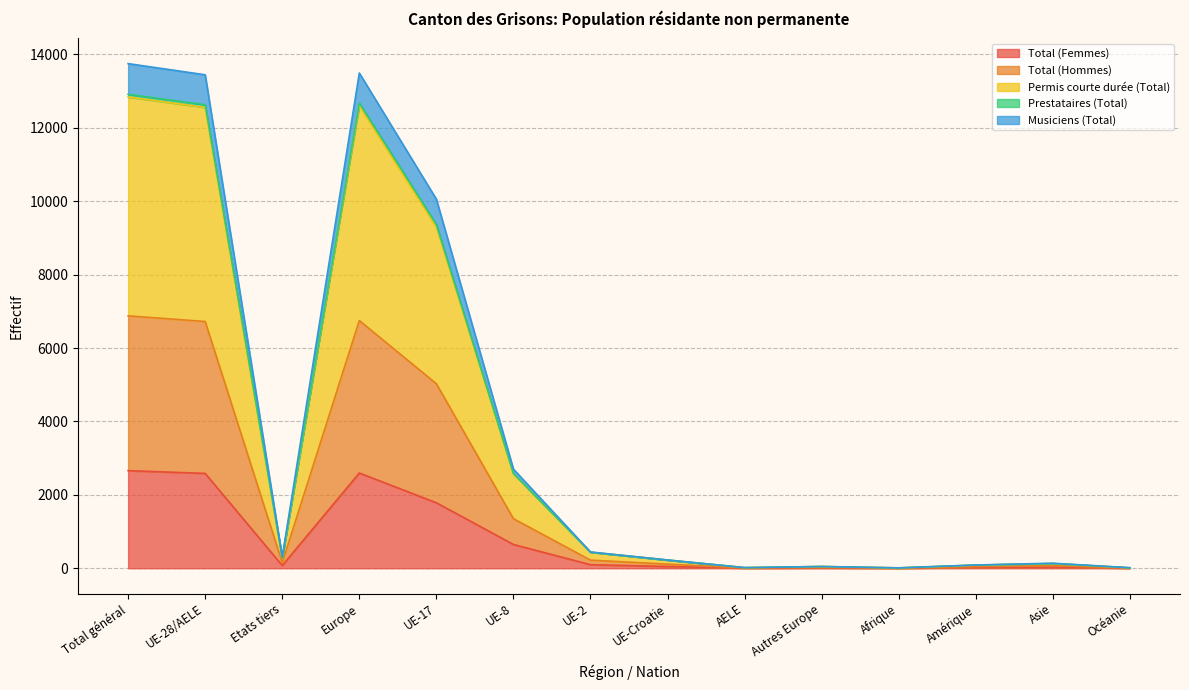

Does the chart display data point markers on the line(s)?

No